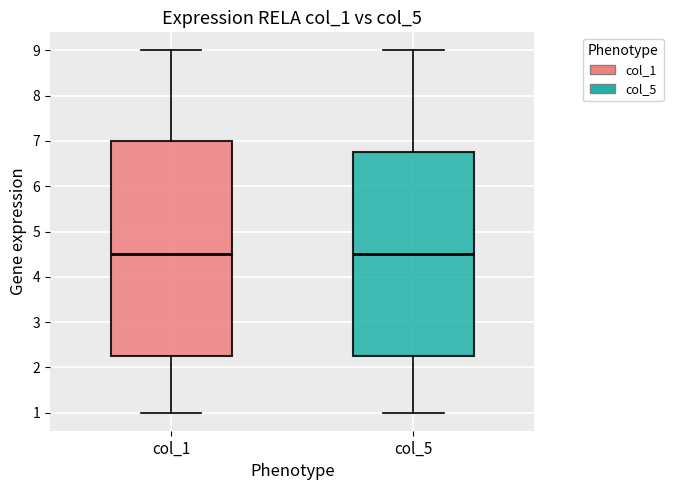

Which box is the tallest, from its lower edge to its upper edge?

col_1